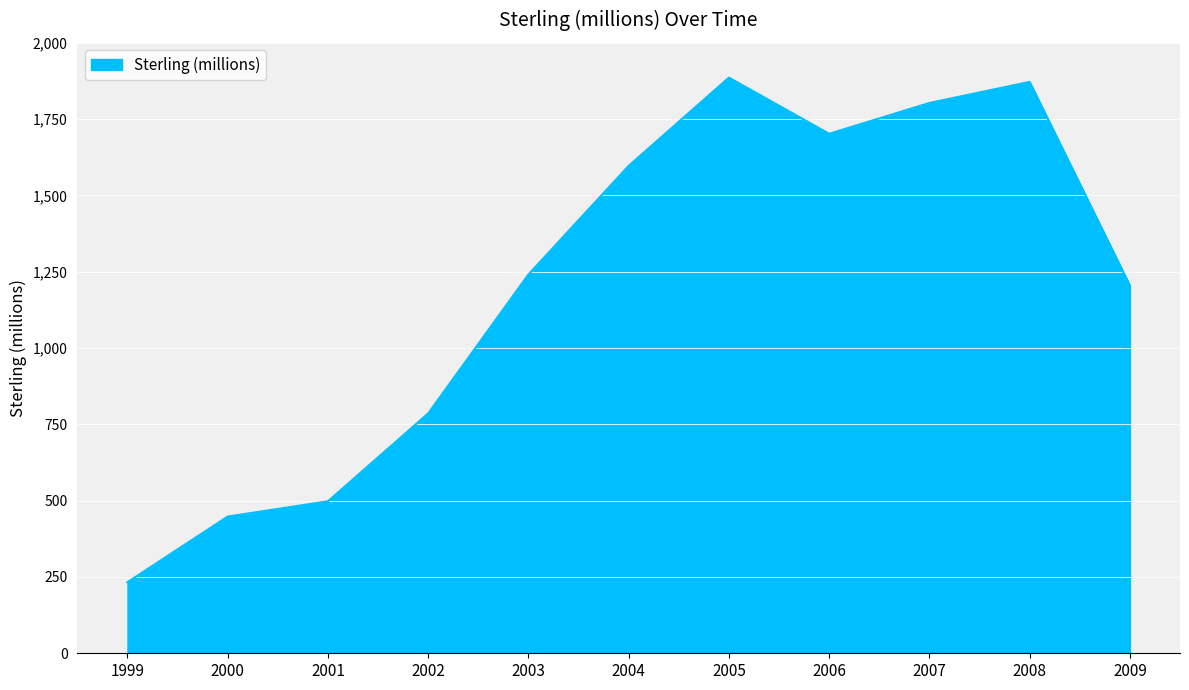

At which category does the data reach its first local peak?

2005